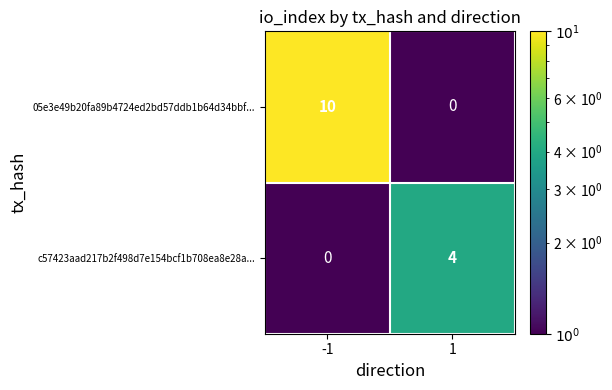

List the series in order of their overall mean, highest first.

05e3e49b20fa89b4724ed2bd57ddb1b64d34bbf..., c57423aad217b2f498d7e154bcf1b708ea8e28a...